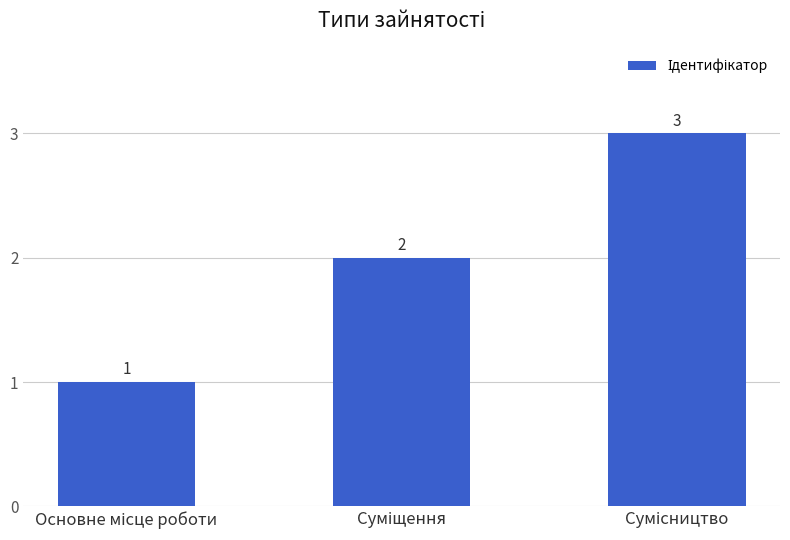

What is the difference between the maximum and minimum values?

2